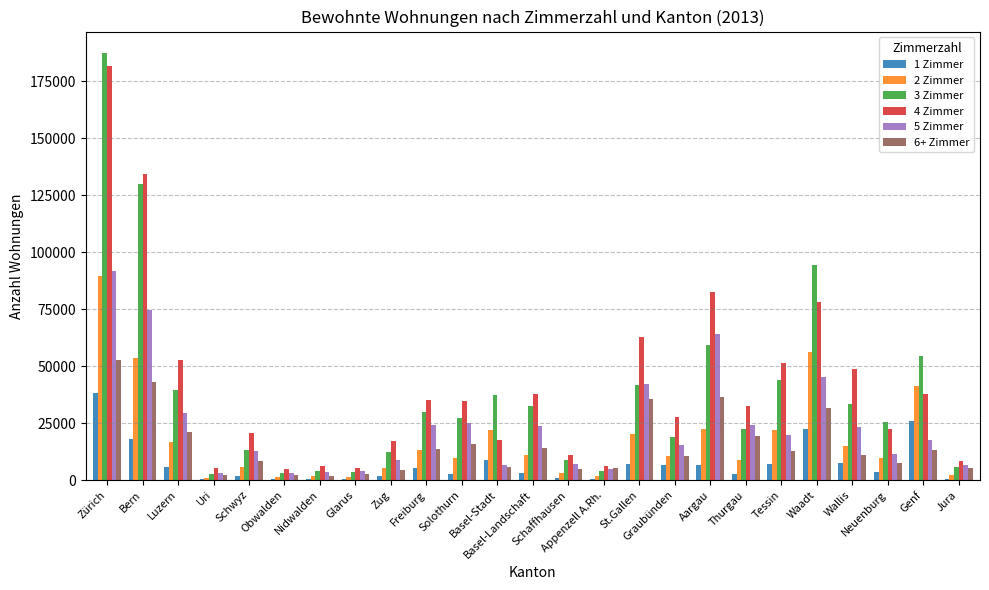

What is the smallest value displayed?

289